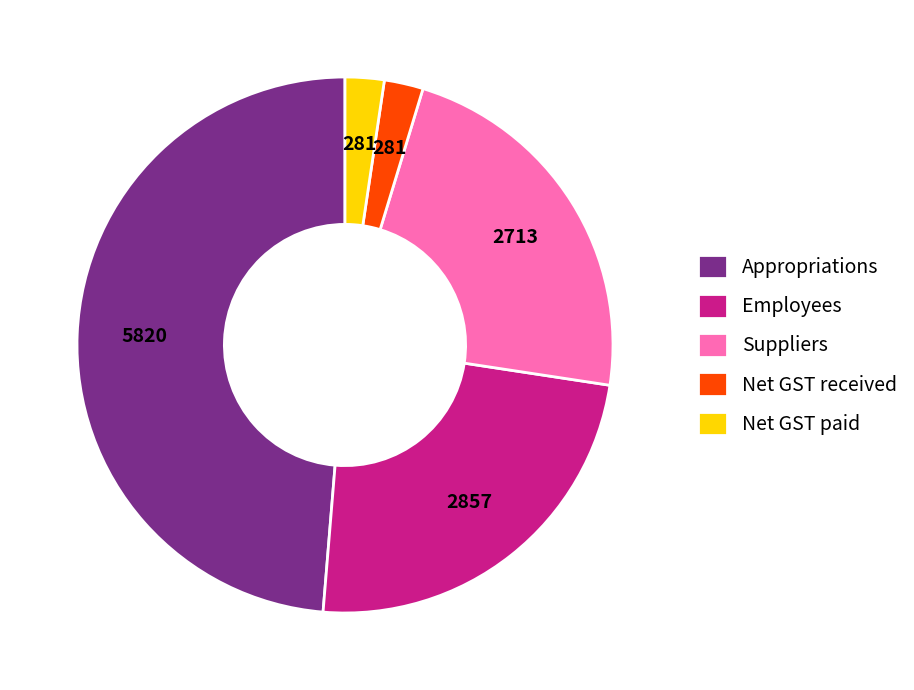

Which category has the biggest portion of the pie?

Appropriations